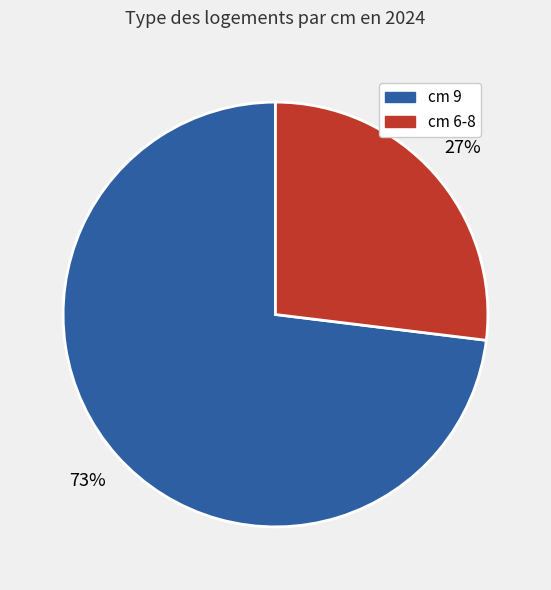

To the nearest percent, what is the difference between the largest and smallest slice percentages?

46%